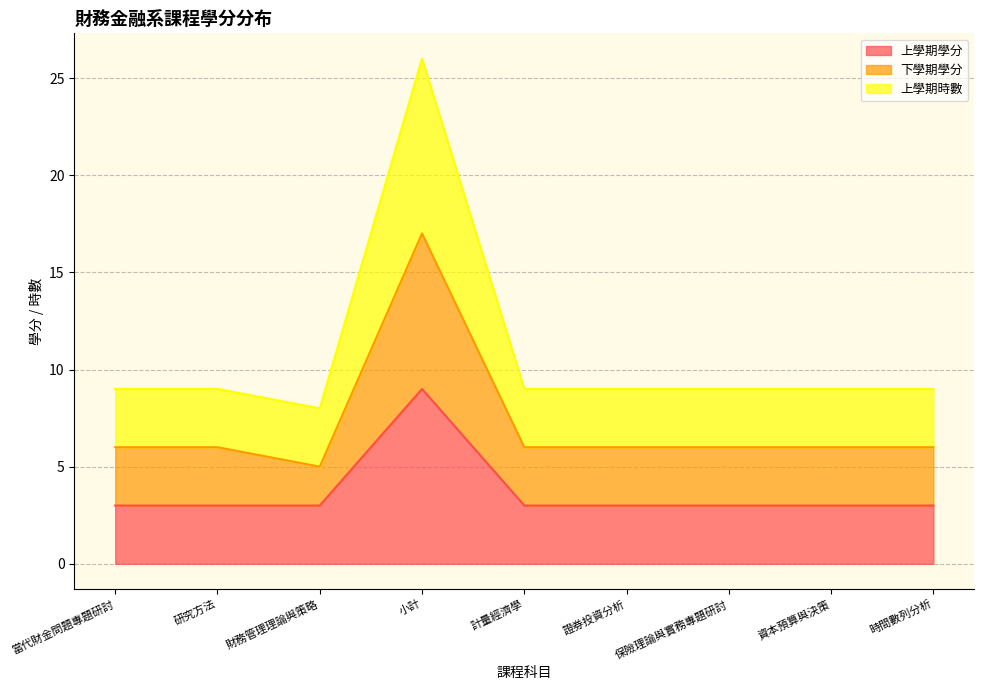

At which category is the sum across all series the highest?

小計